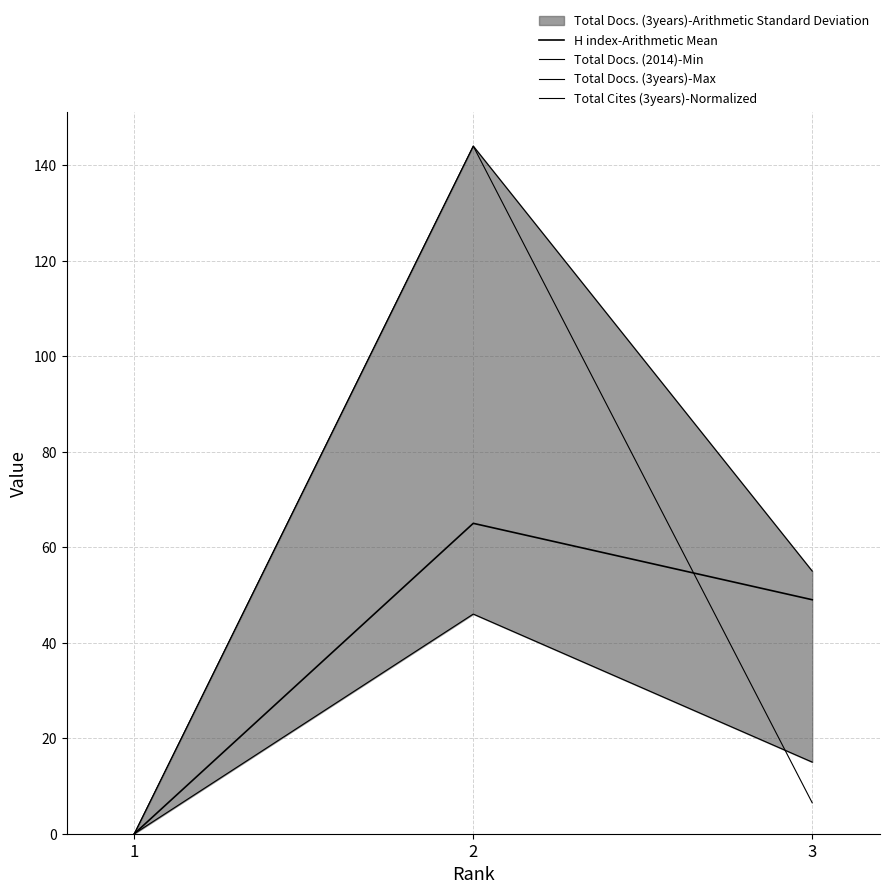

What is the total value across all series at 3?

125.5